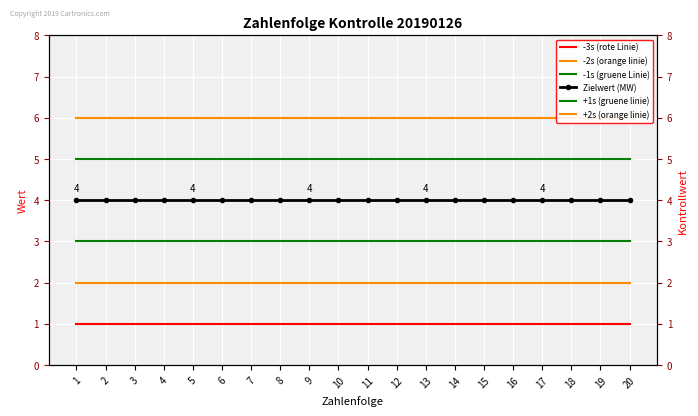

True or false: -2s (orange linie) has more than 1 interior local peaks.

False